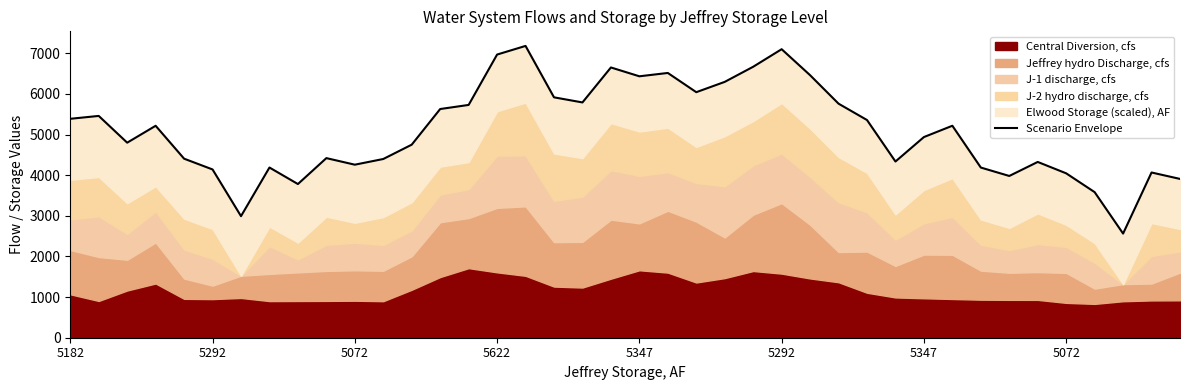

What is the minimum value shown in the chart?

2562.6